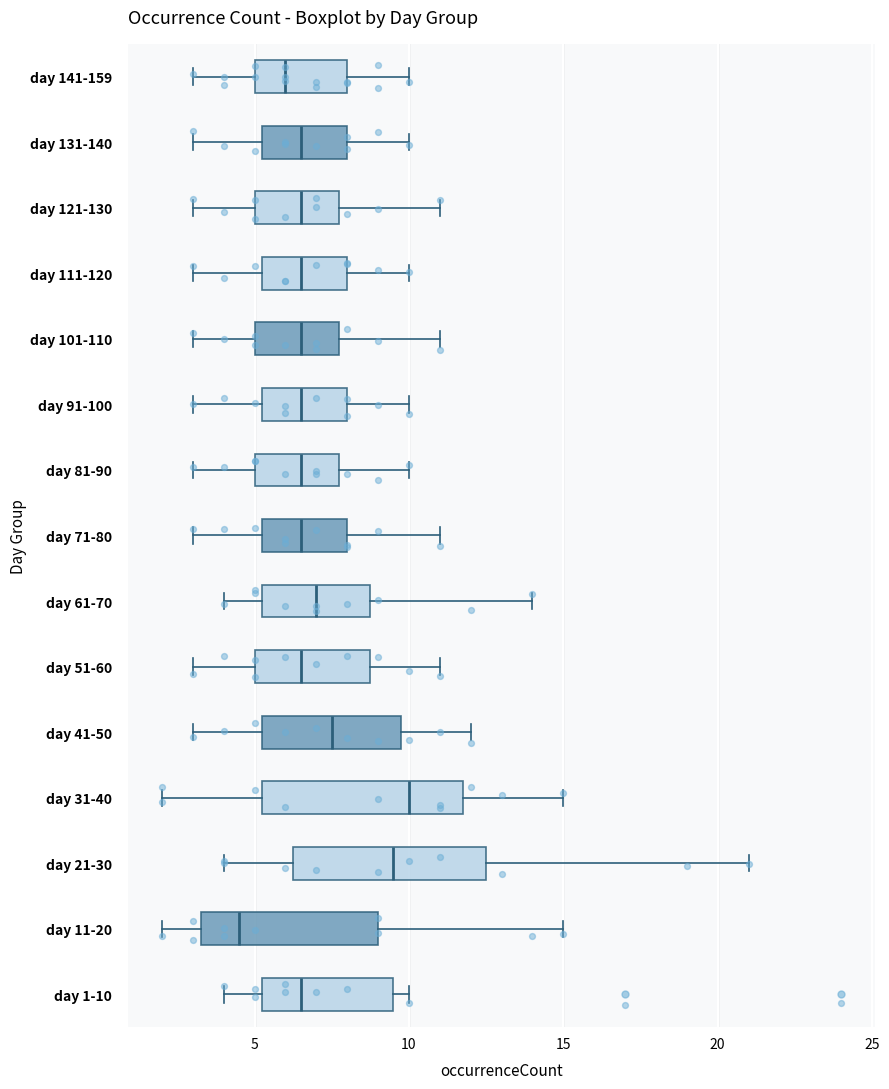

Which box has the furthest to the right median line?

day 31-40